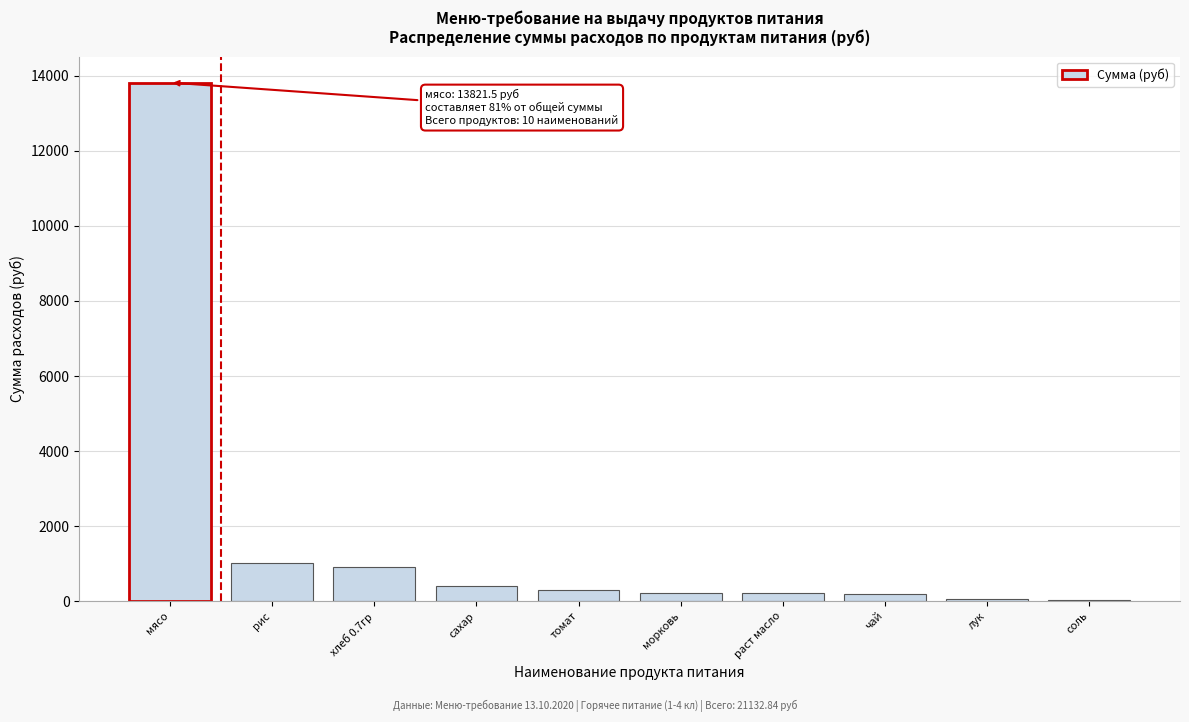

Between рис and раст масло, which is larger?

рис